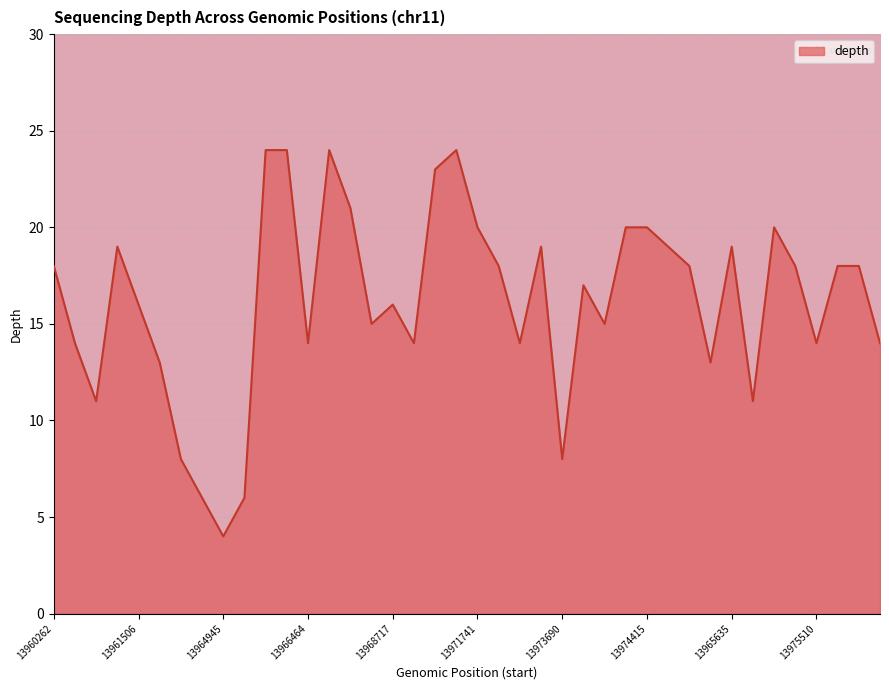

What is the smallest value displayed?

4